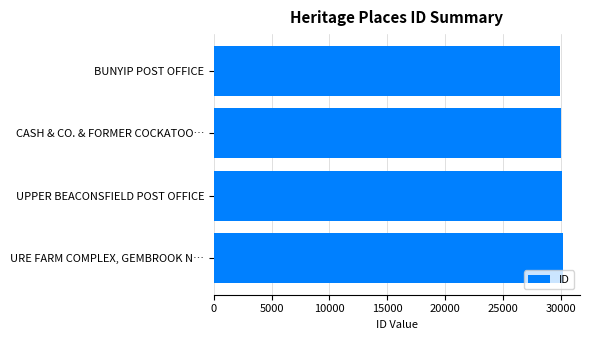

What is the ratio of the value at UPPER BEACONSFIELD POST OFFICE to the value at URE FARM COMPLEX, GEMBROOK N…?

1.0